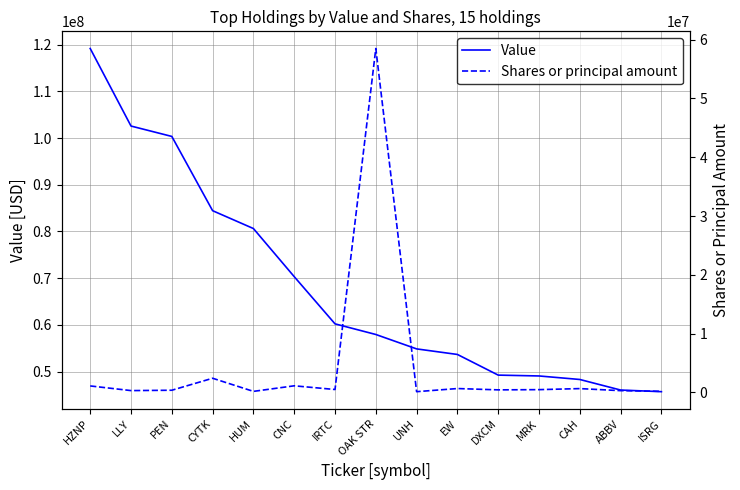

What is the total value across all series at UNH?

54968171